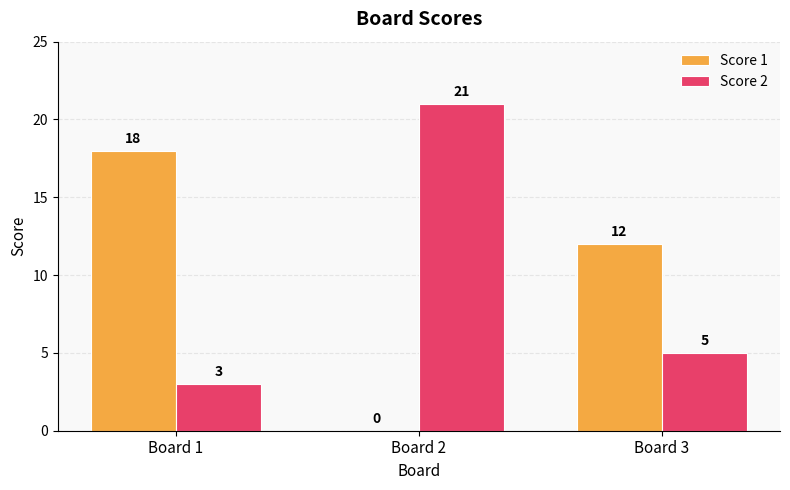

At which label does Score 2 reach its peak?

Board 2